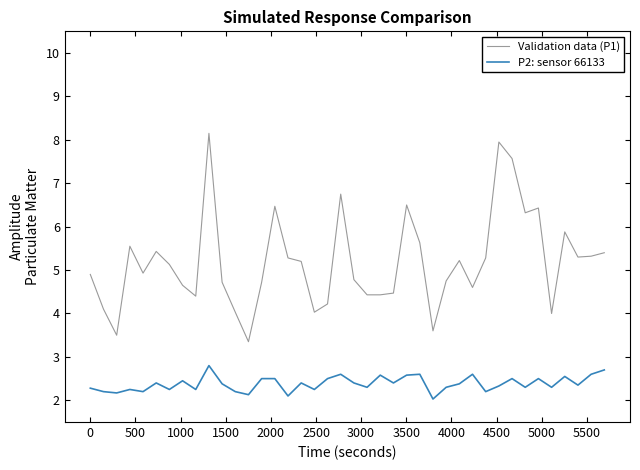

Which series has the largest range (max minus min)?

Validation data (P1)